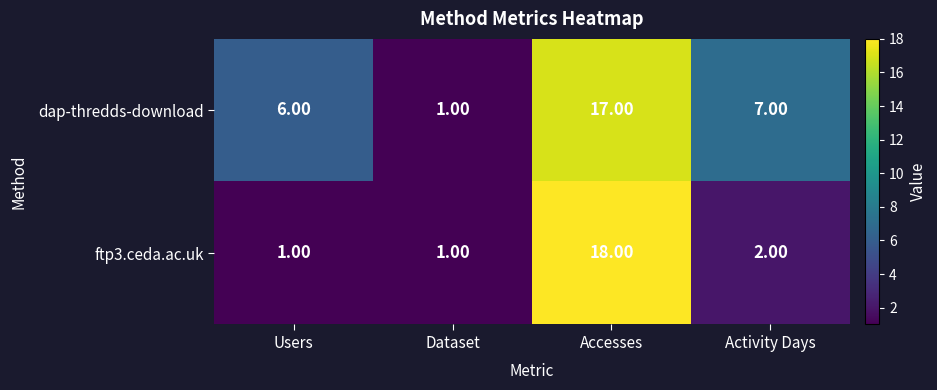

What is the spread (max minus min) of values at Users?

5